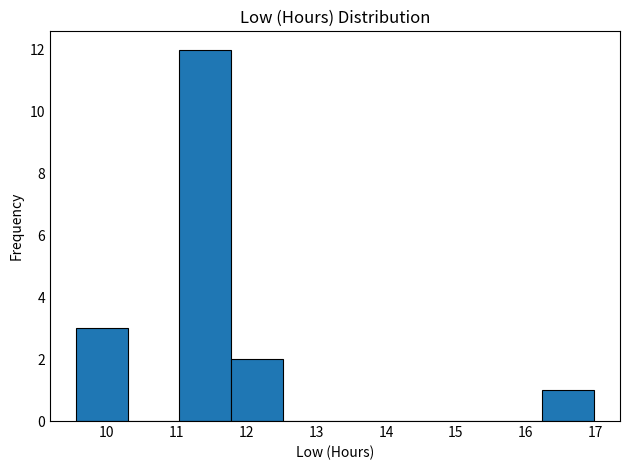

How tall is the bar that spans 9.6 to 10.3 on the x-axis? Neither the bar edges nor the heights are printed on the chart, so give them approximately, as read against the axes.

3